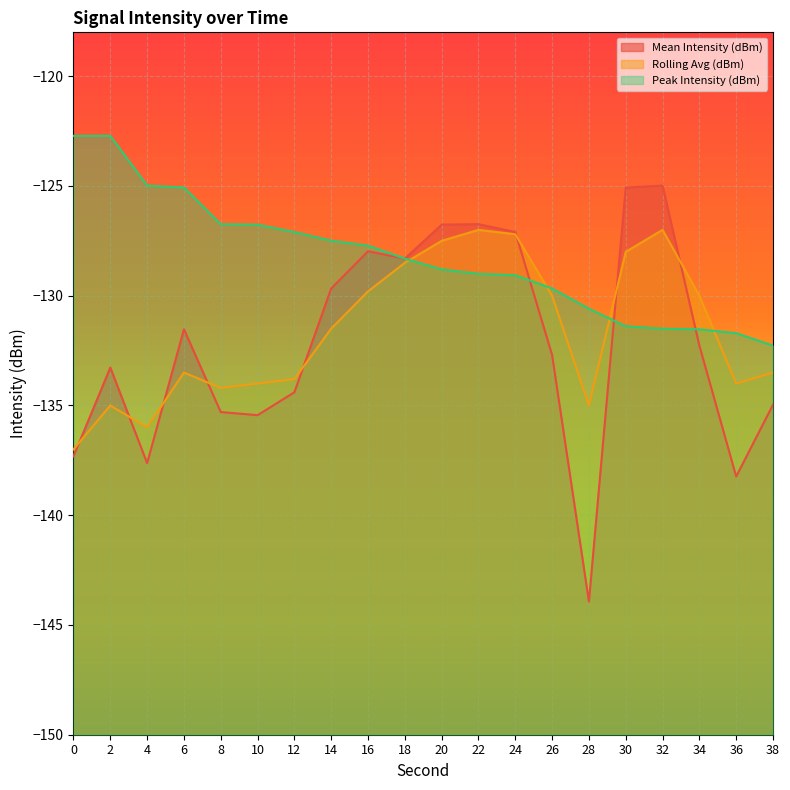

The value of Peak Intensity (dBm) at 2 is -122.7. True or false?

True